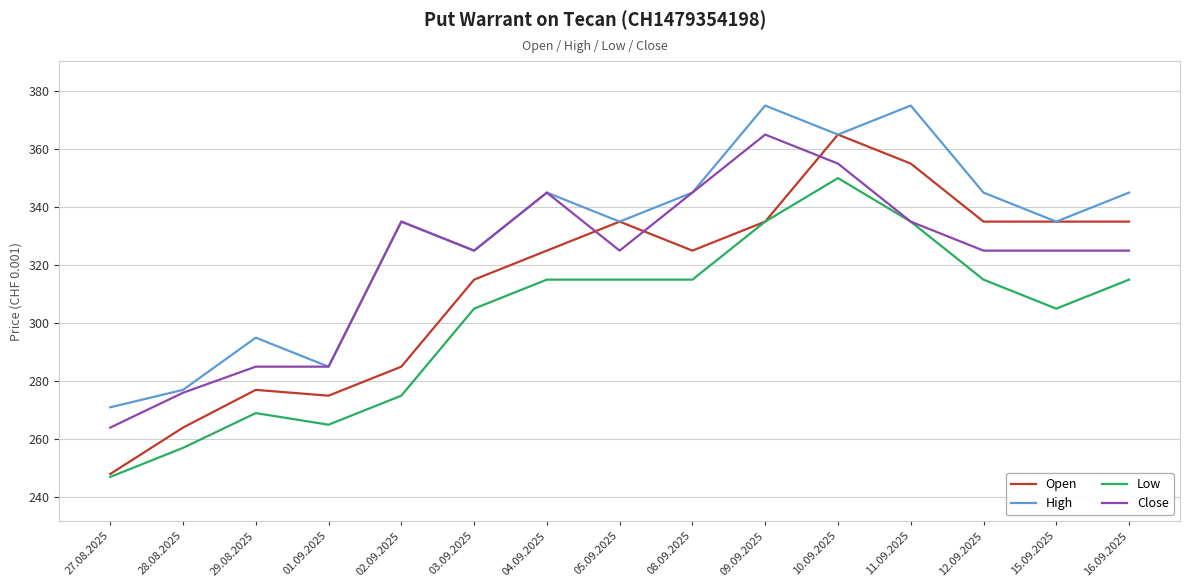

List the series in order of their overall mean, highest first.

High, Close, Open, Low